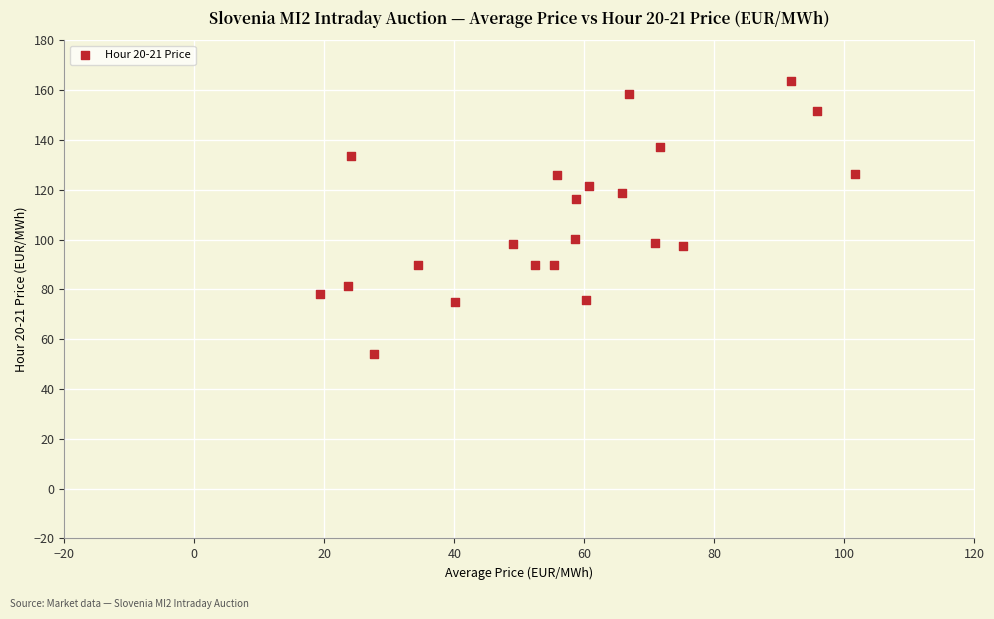

What is the range of X values (max minus min)?

82.4